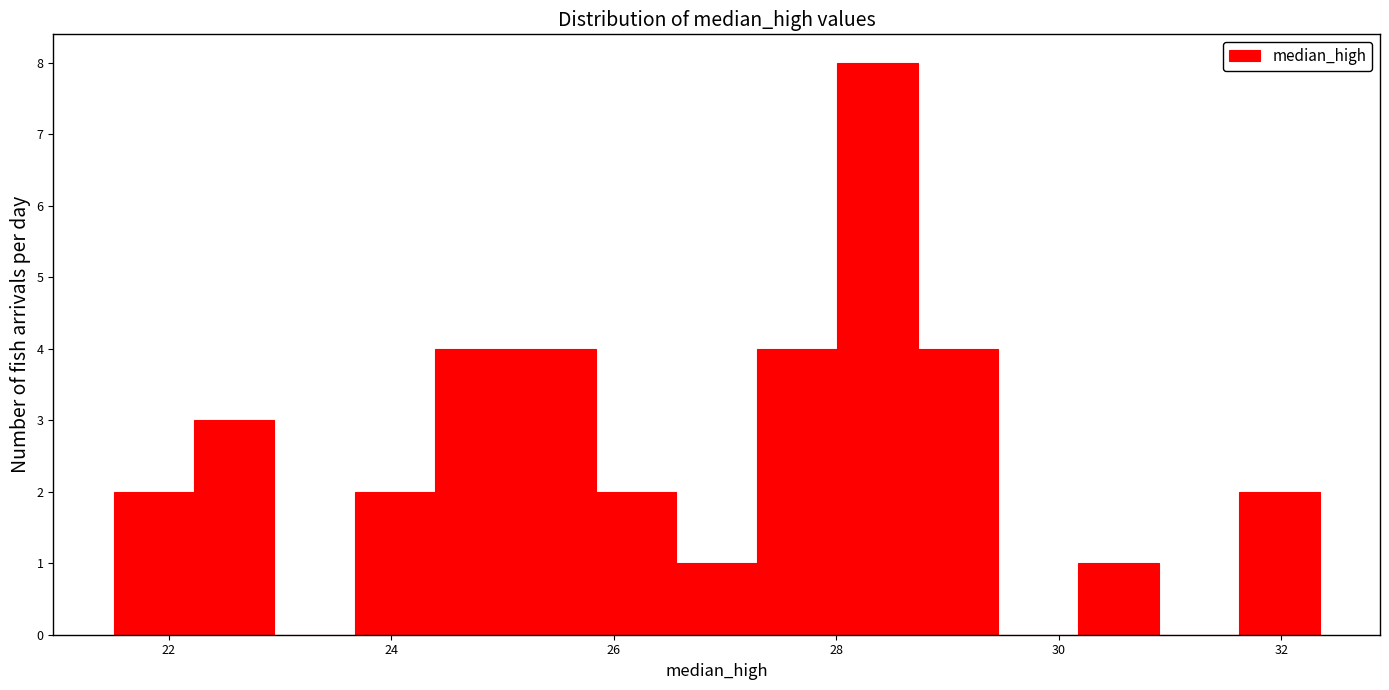

Read against the x-axis, roughly where is the centre of the tallest bar?

28.4